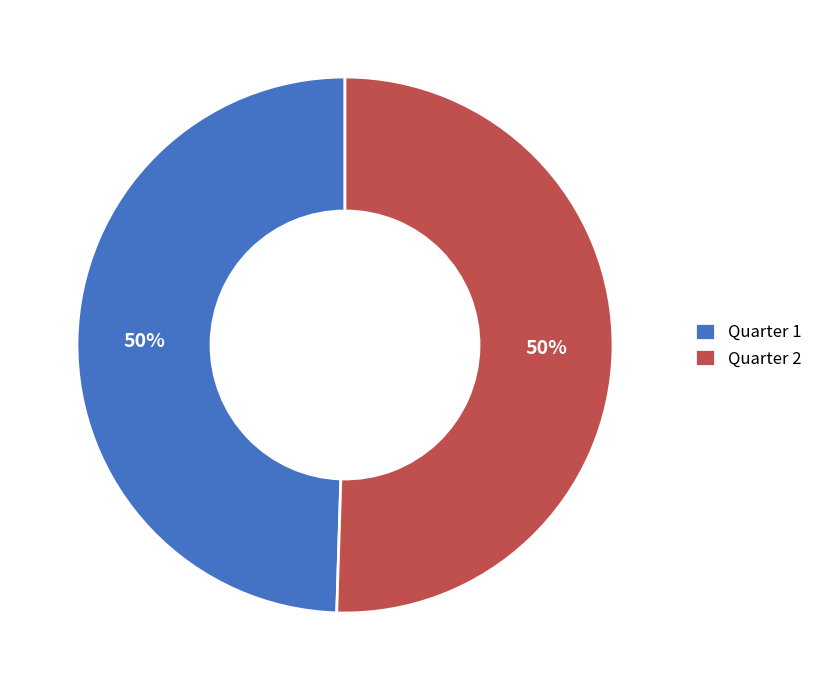

How many segments does this pie chart have?

2